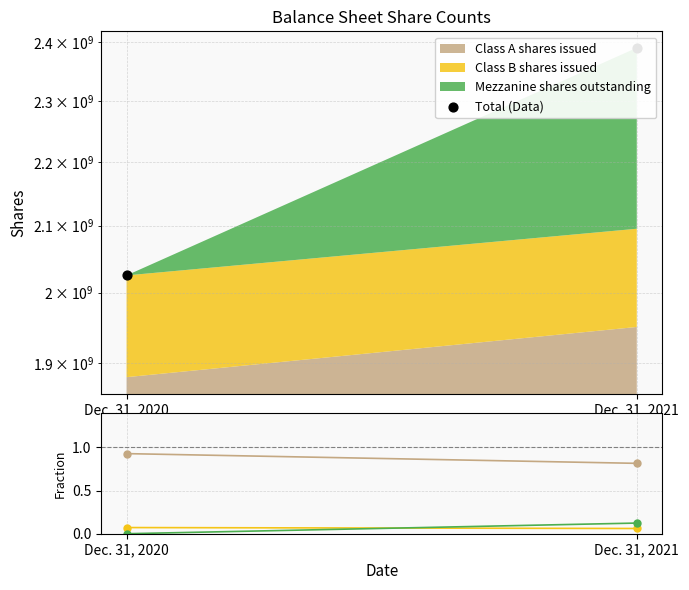

What is the total value across all series at Dec. 31, 2020?

2025174797.0